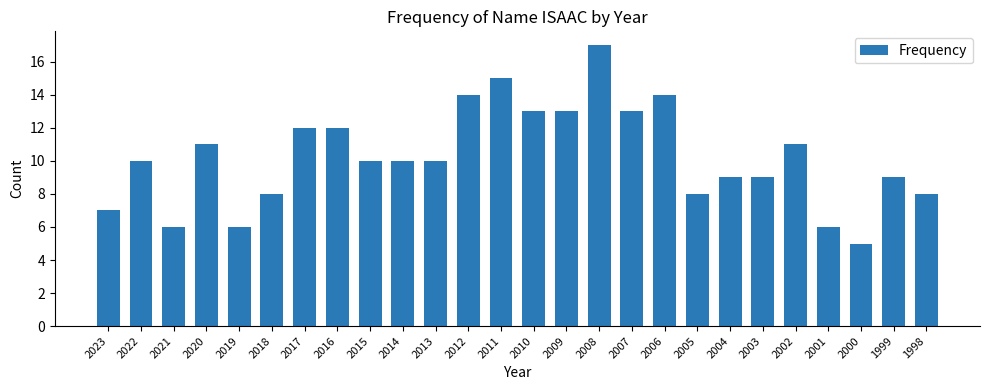

What is the difference between the maximum and minimum values?

12